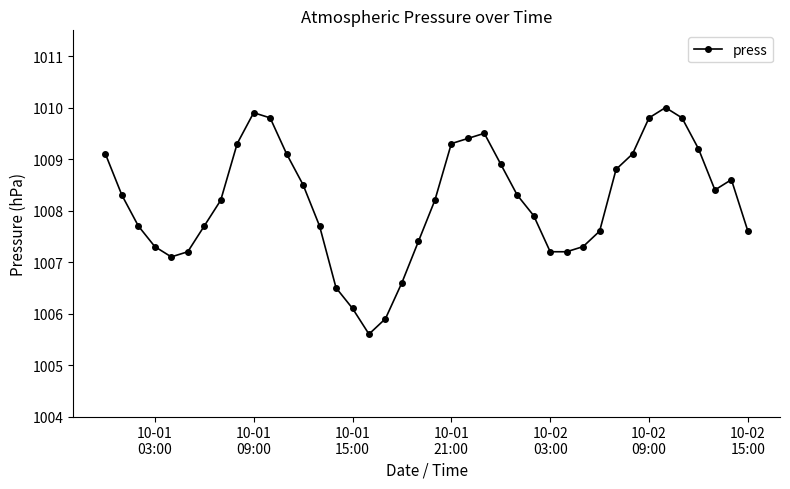

What is the greatest value displayed?

1010.0